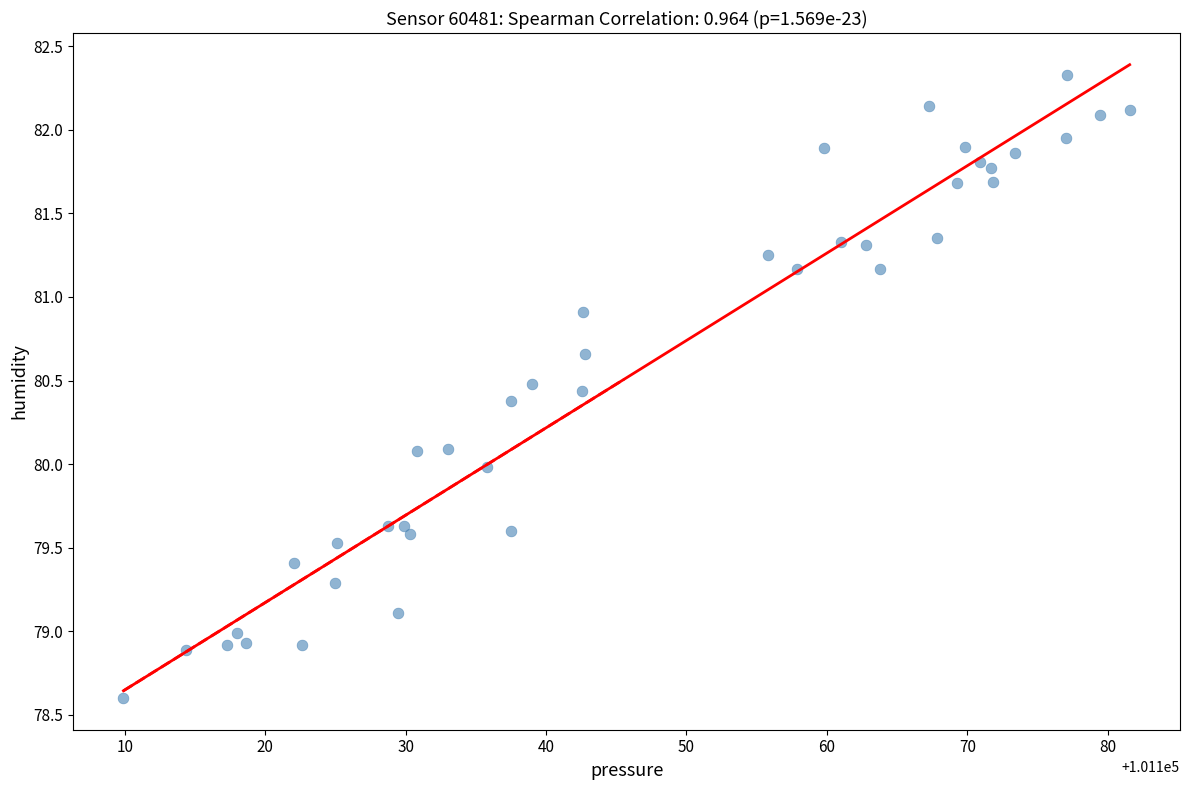

What is the range of Y values (max minus min)?

3.7